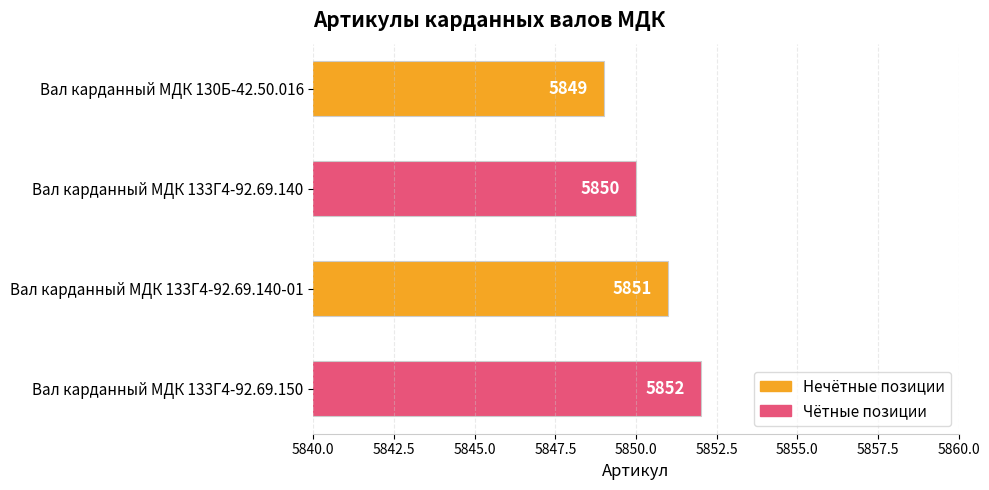

What is the difference between the maximum and minimum values?

3